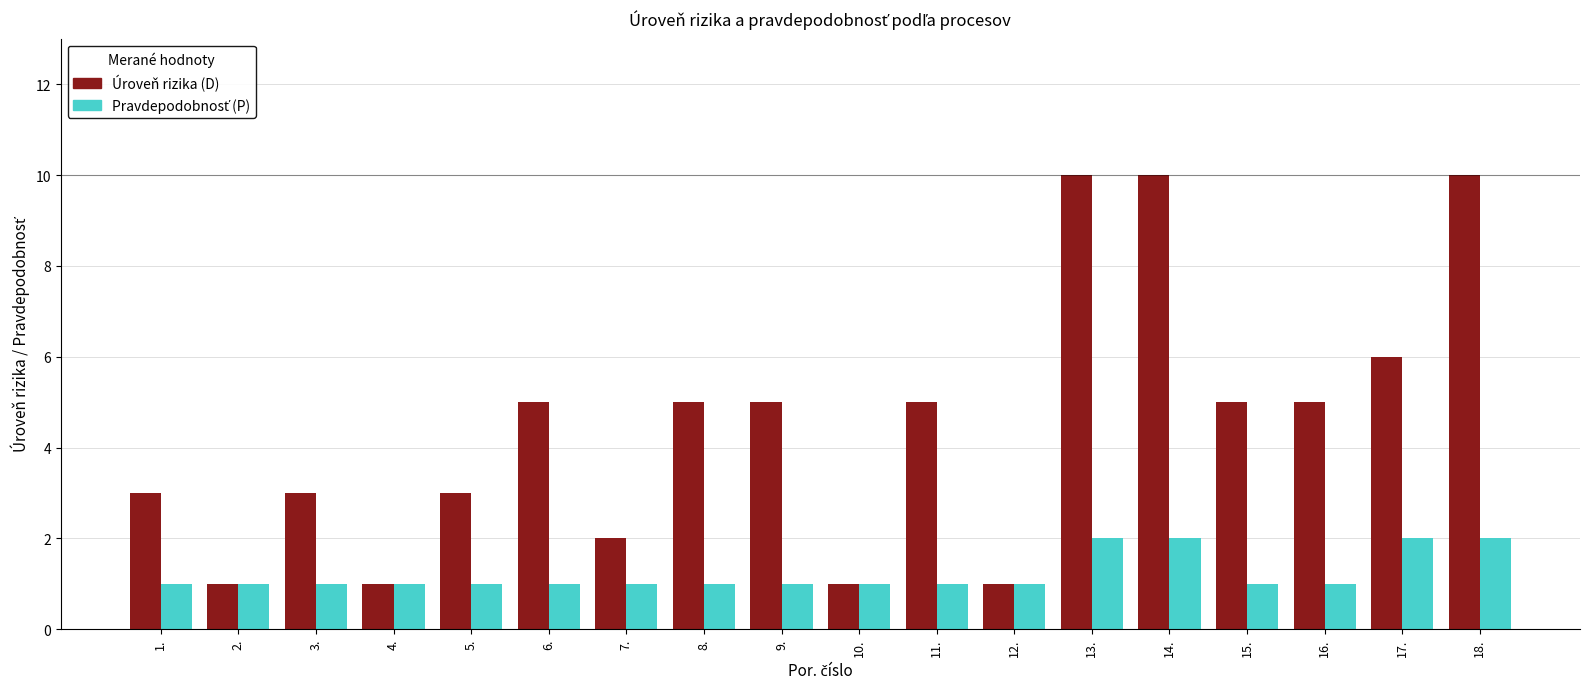

What is the maximum value shown in the chart?

10